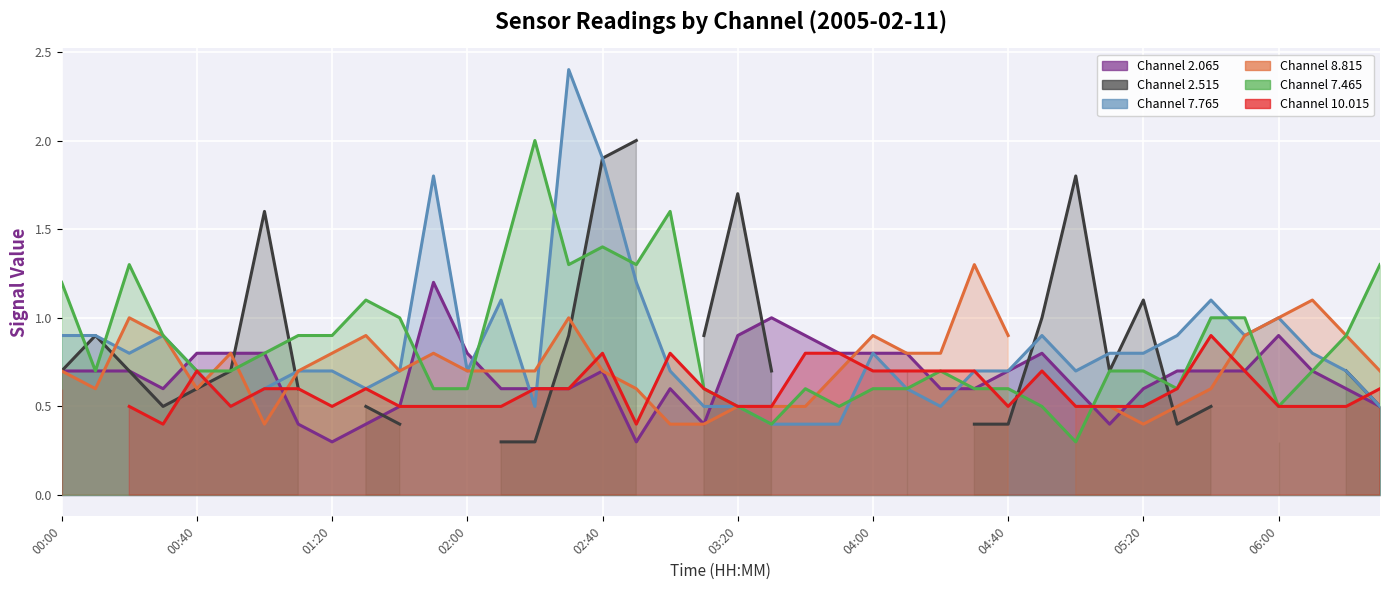

What is the total value across all series at 00:00?

2.8